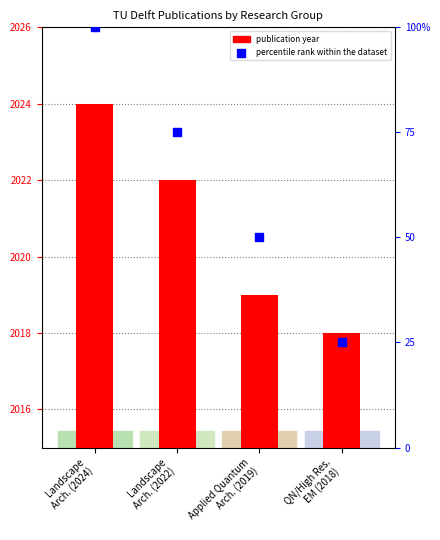

At which category is the sum across all series the highest?

Landscape
Arch. (2024)